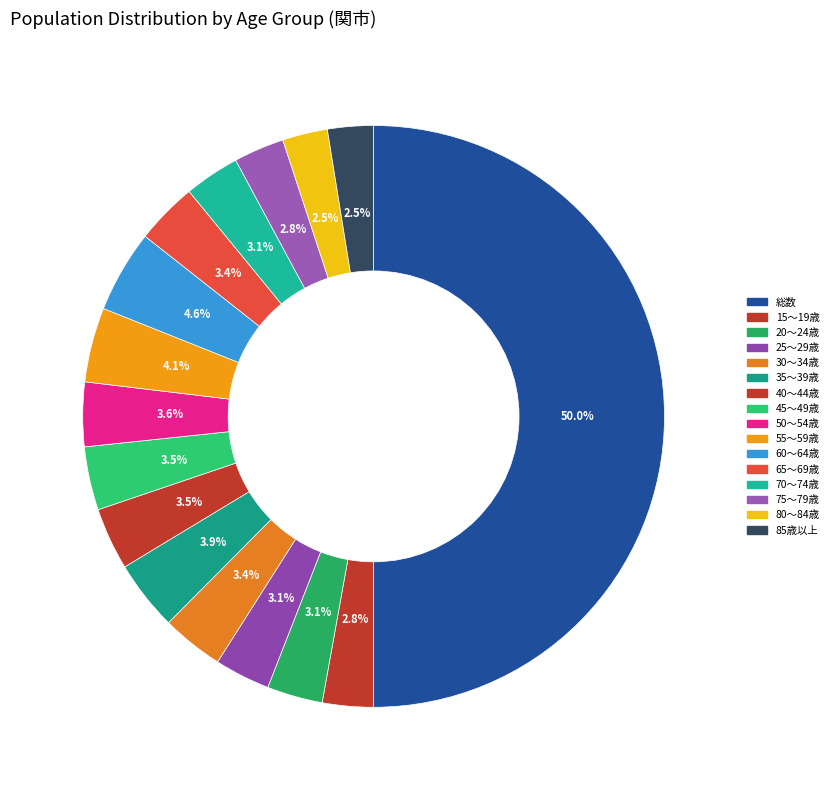

How much of the chart is everything except 30～34歳?

96.6%